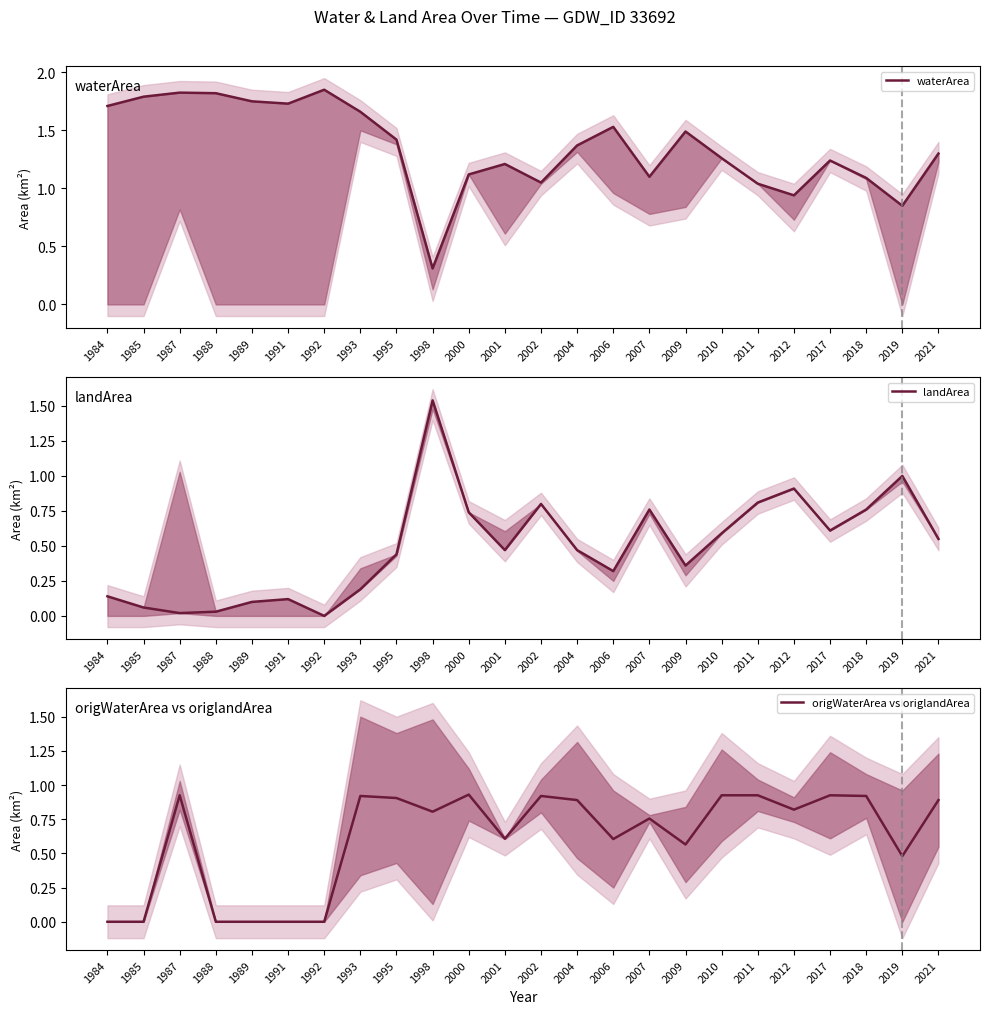

What is the lowest value of the waterArea series?

0.3